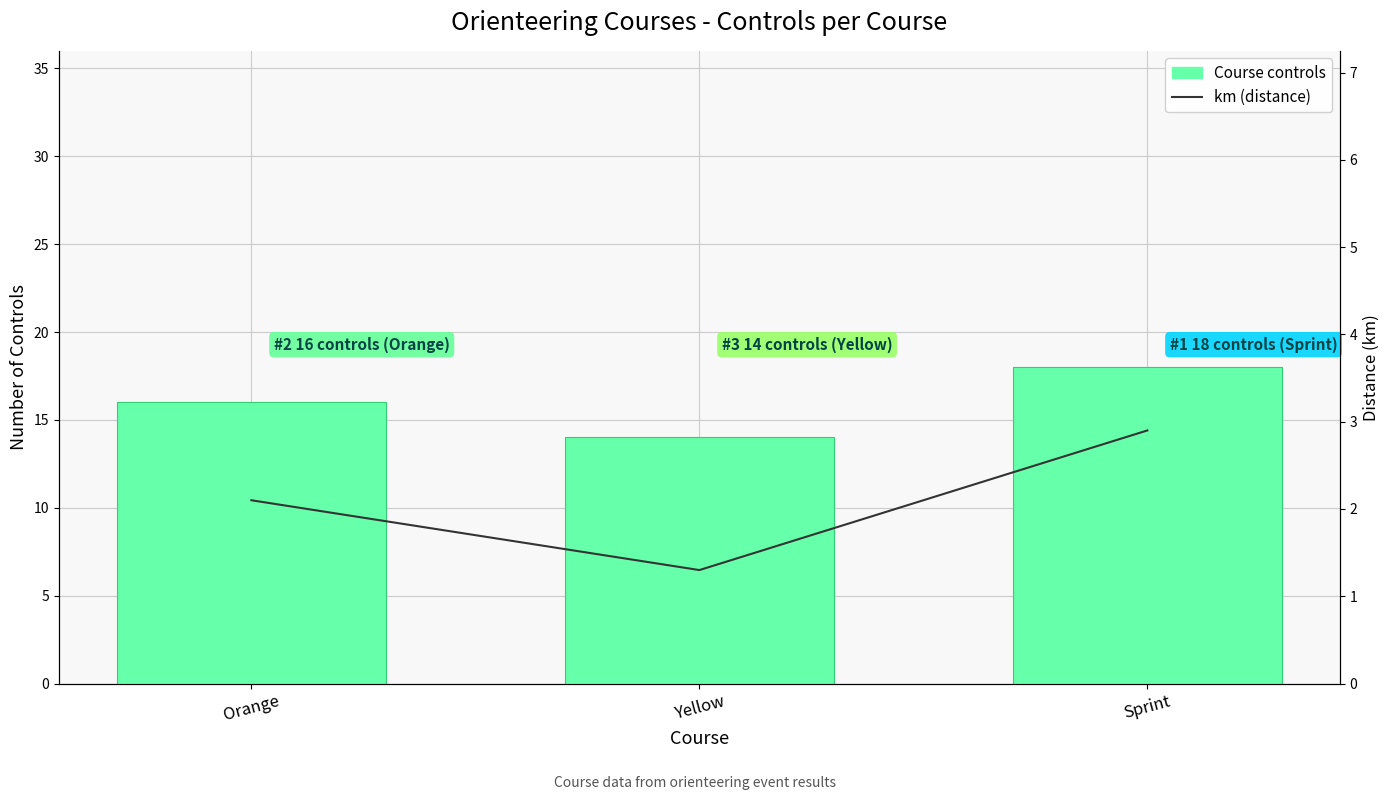

Reading left to right, list all the values displayed in this chart.

Course controls: Orange=16.0	Yellow=14.0	Sprint=18.0
km (distance): Orange=2.1	Yellow=1.3	Sprint=2.9